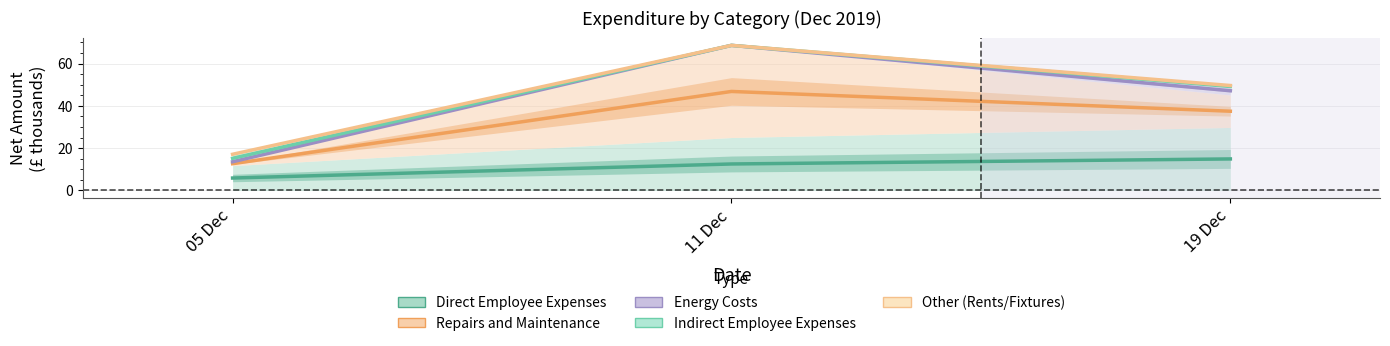

How many categories are shown in the chart?

3